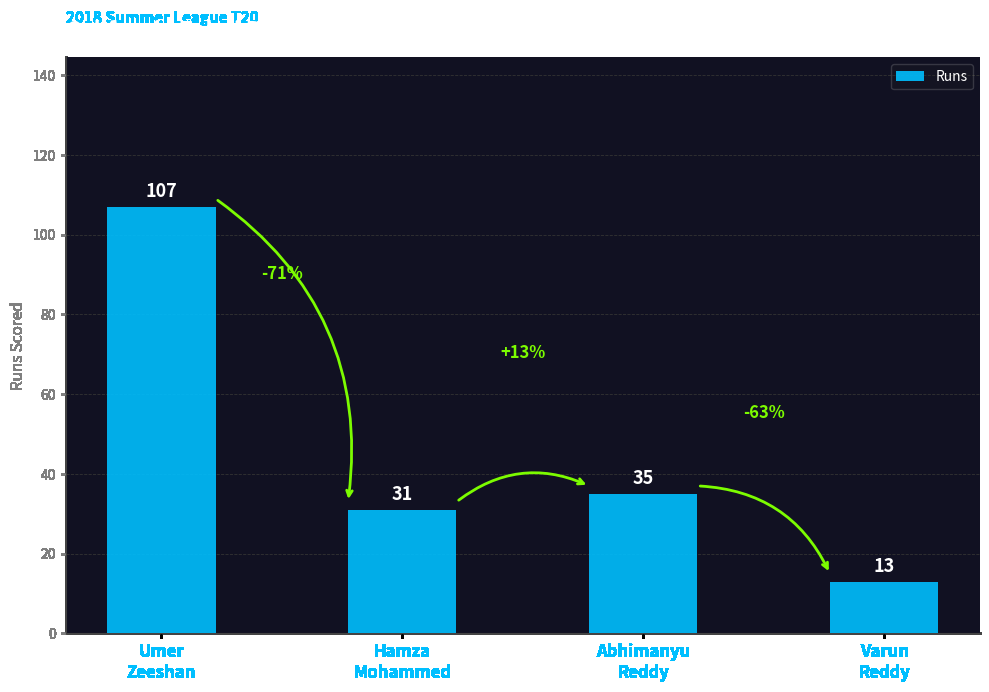

Read the value at Abhimanyu
Reddy.

35